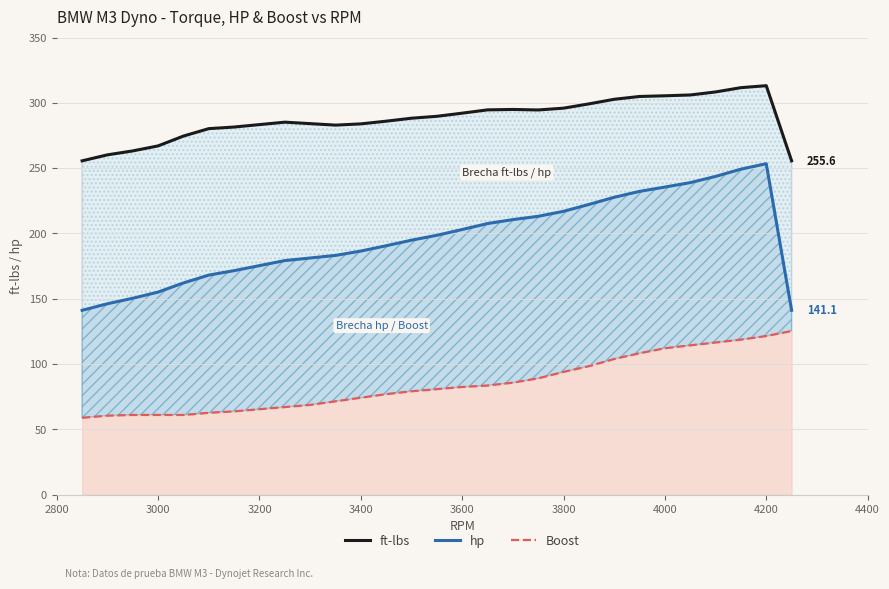

What is the difference between the second highest and second lowest values in the Boost (scaled) series?

61.0